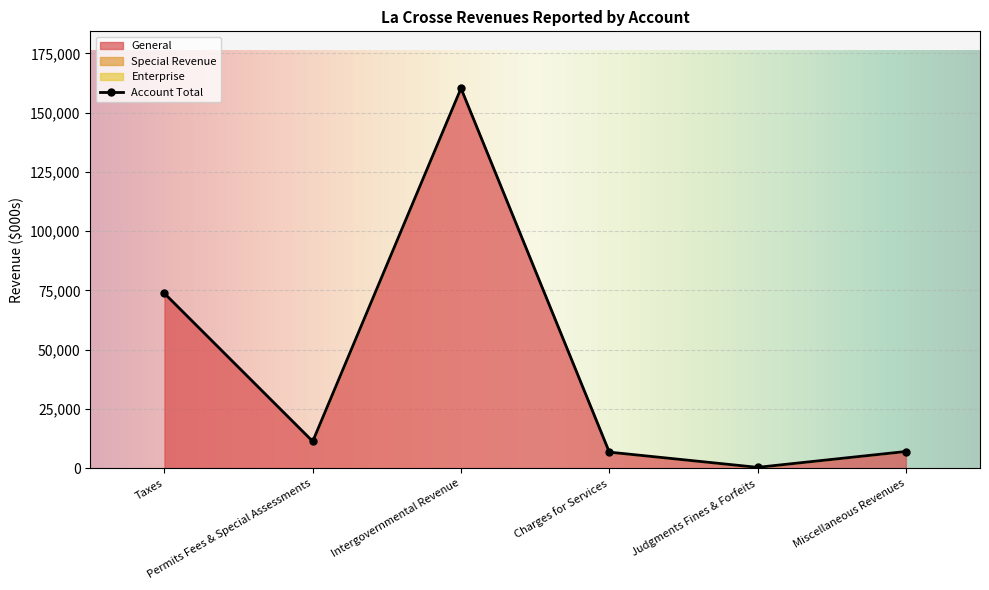

How many values in the Account Total series are below 11353?

3